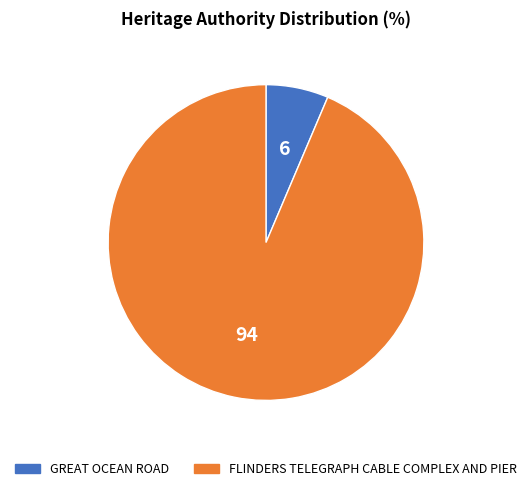

What is the largest slice in the pie chart?

FLINDERS TELEGRAPH CABLE COMPLEX AND PIER